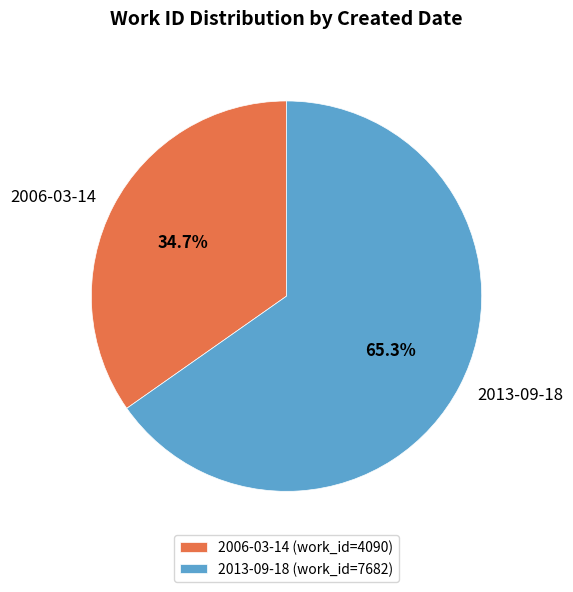

To the nearest percent, what is the average slice percentage?

50%